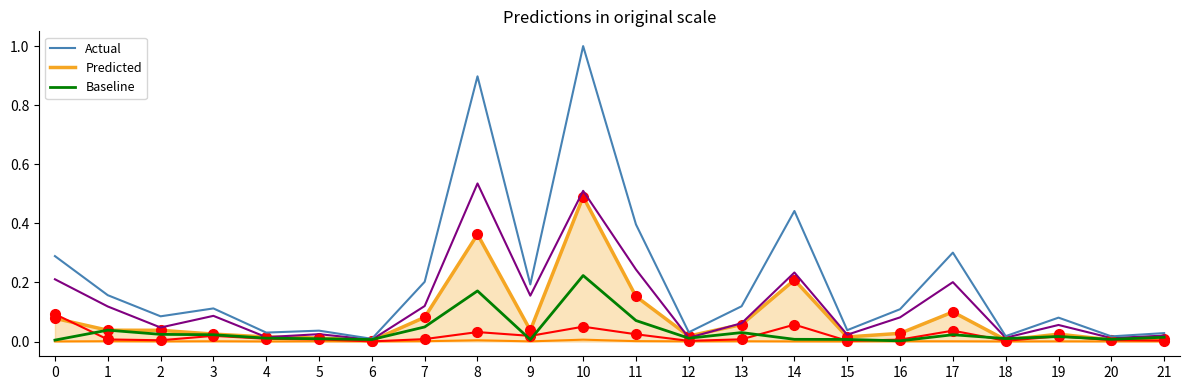

What is the maximum value shown in the chart?

1.0